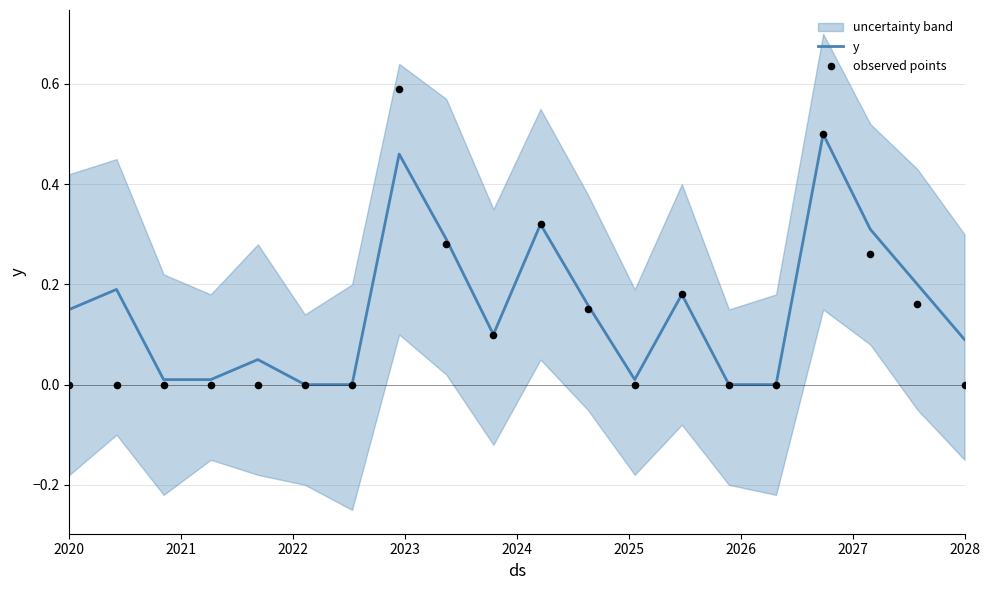

Which series has the largest total across all categories?

y